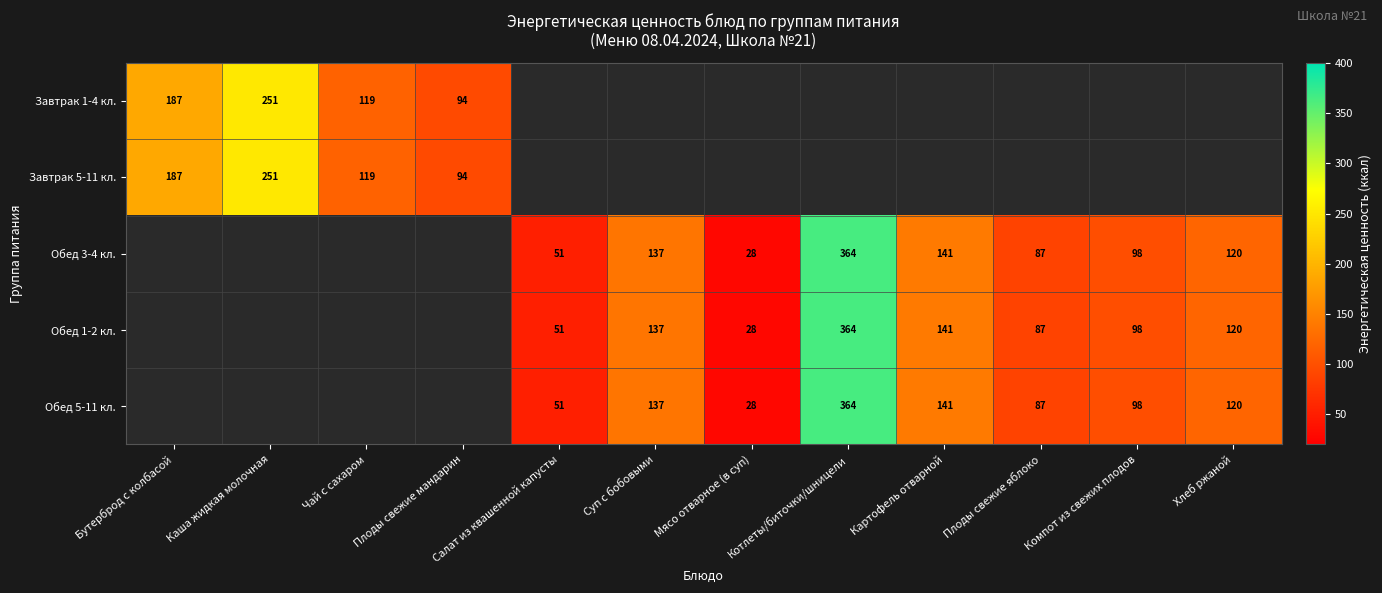

At how many categories does at least one series exceed 32?

11